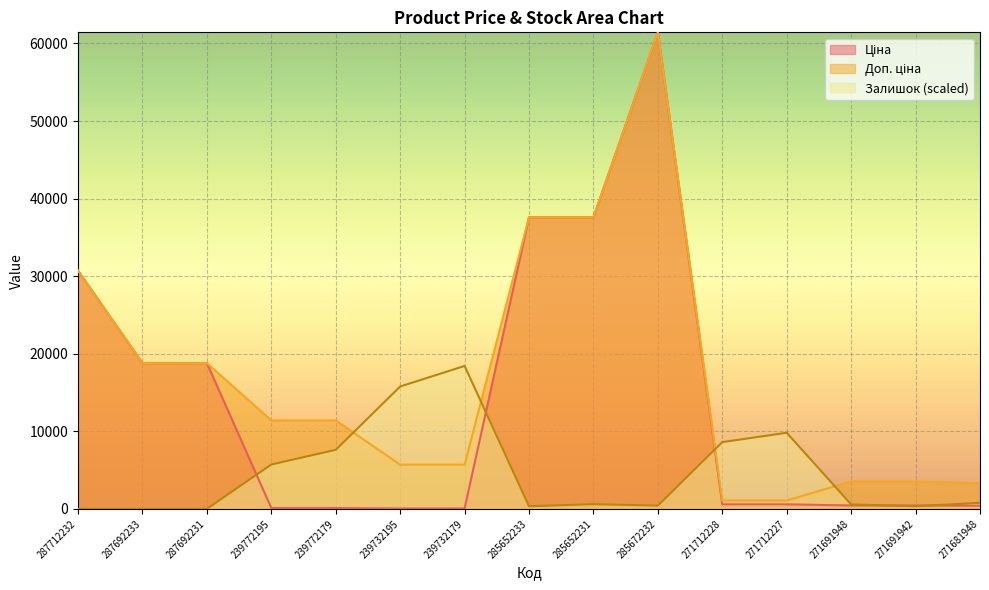

How many values in the Залишок series are below 603?

7